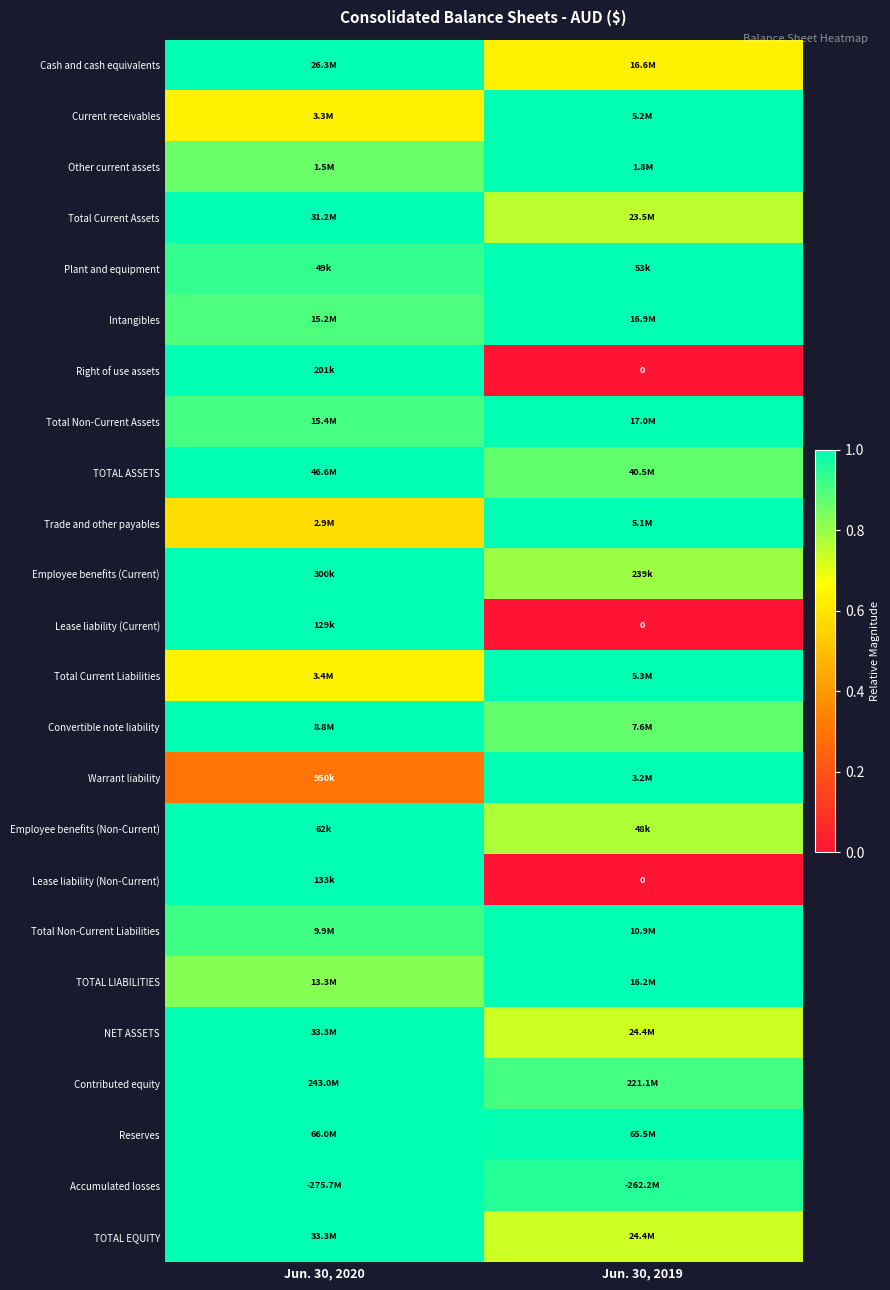

Between Jun. 30, 2019 and Jun. 30, 2020, which is larger?

Jun. 30, 2020